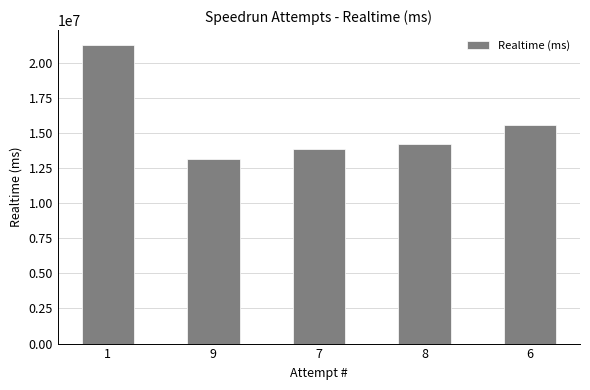

How many distinct data groups are displayed?

1